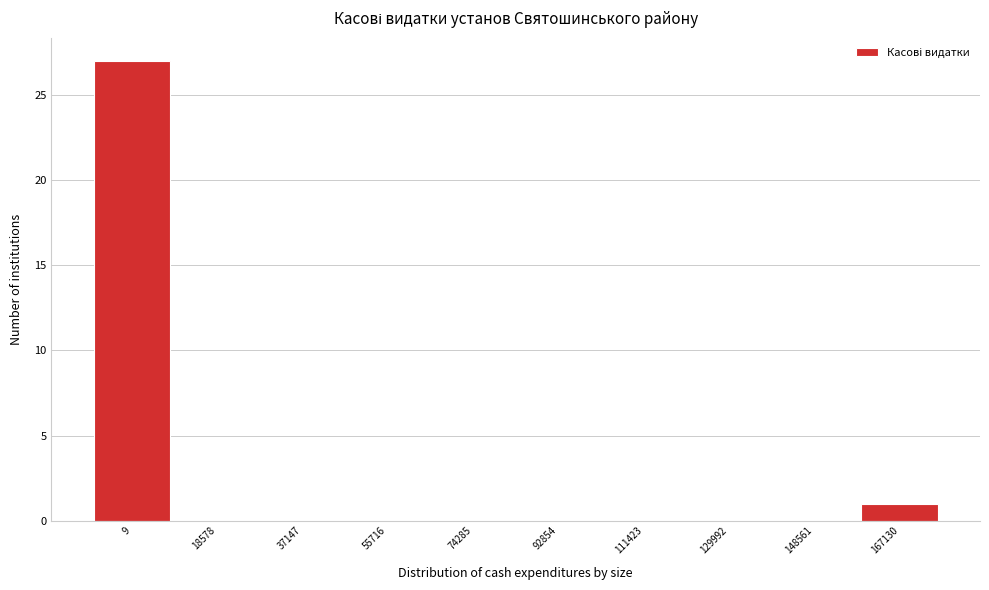

Reading left to right, transcribe all the data shown in this chart.

9=27	18578=0	37147=0	55716=0	74285=0	92854=0	111423=0	129992=0	148561=0	167130=1